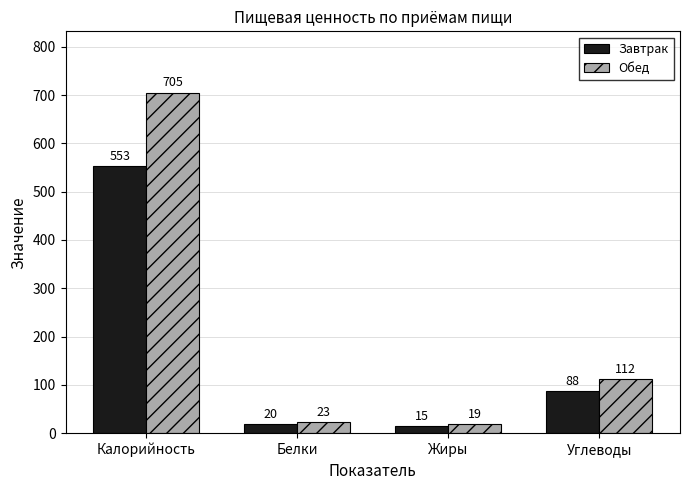

Which series has the largest total across all categories?

Обед